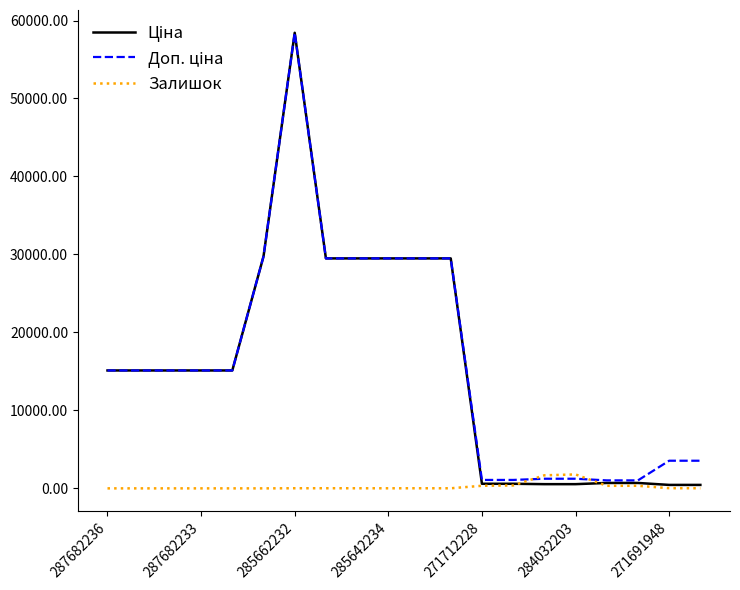

What is the maximum value shown in the chart?

58426.5